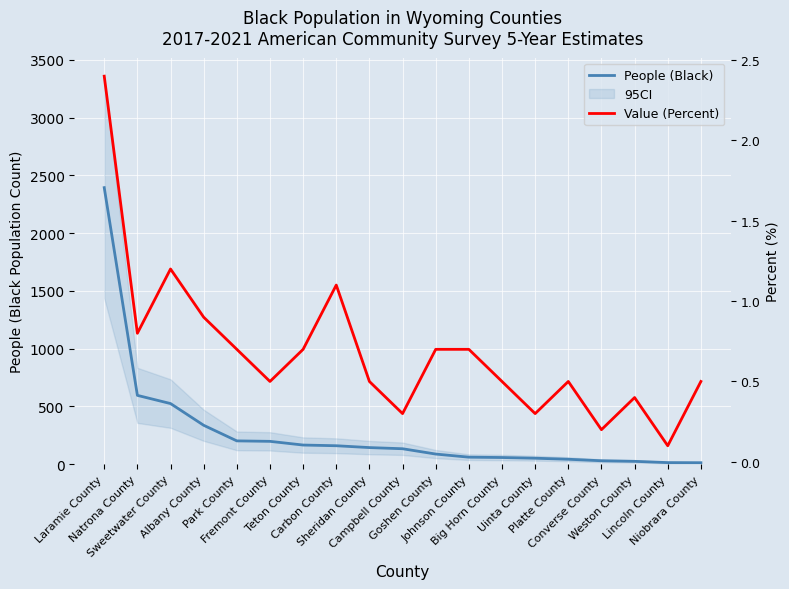

Is the value of Value (Percent) at Natrona County greater than the value of People (Black) at Niobrara County?

No